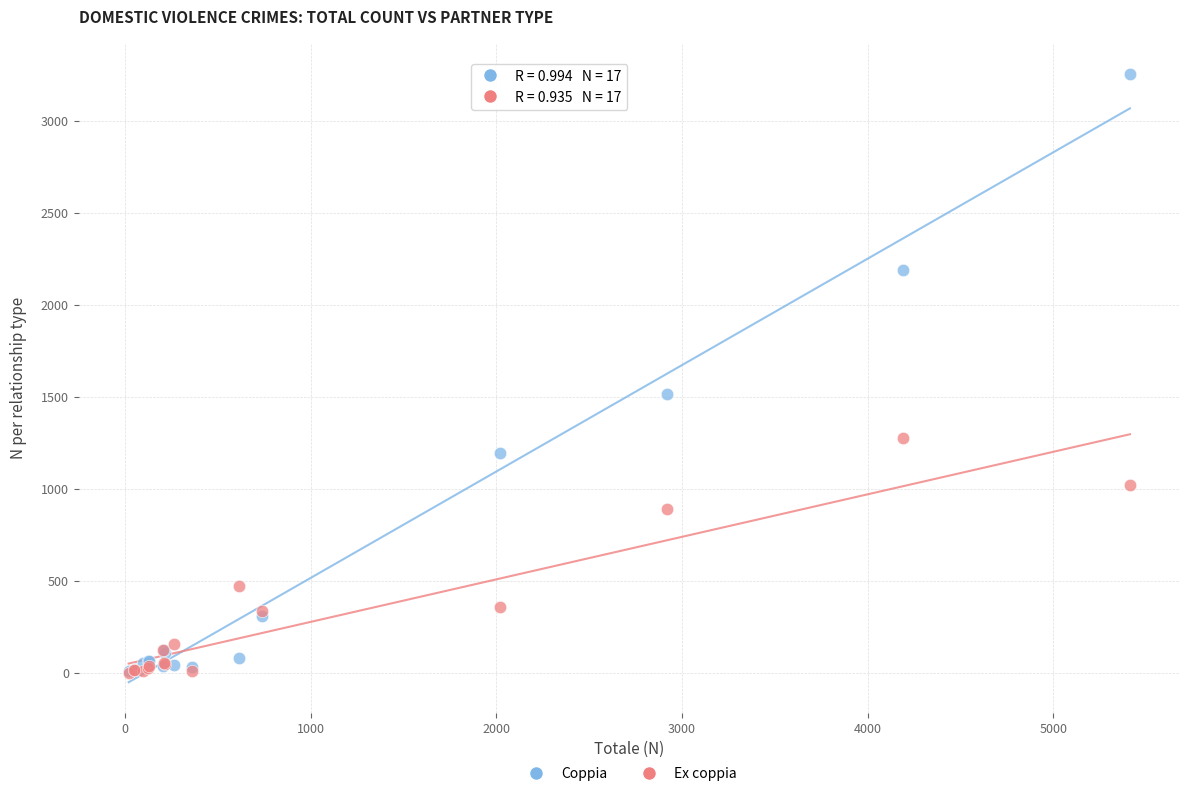

Which series has the widest spread of Y values?

Coppia